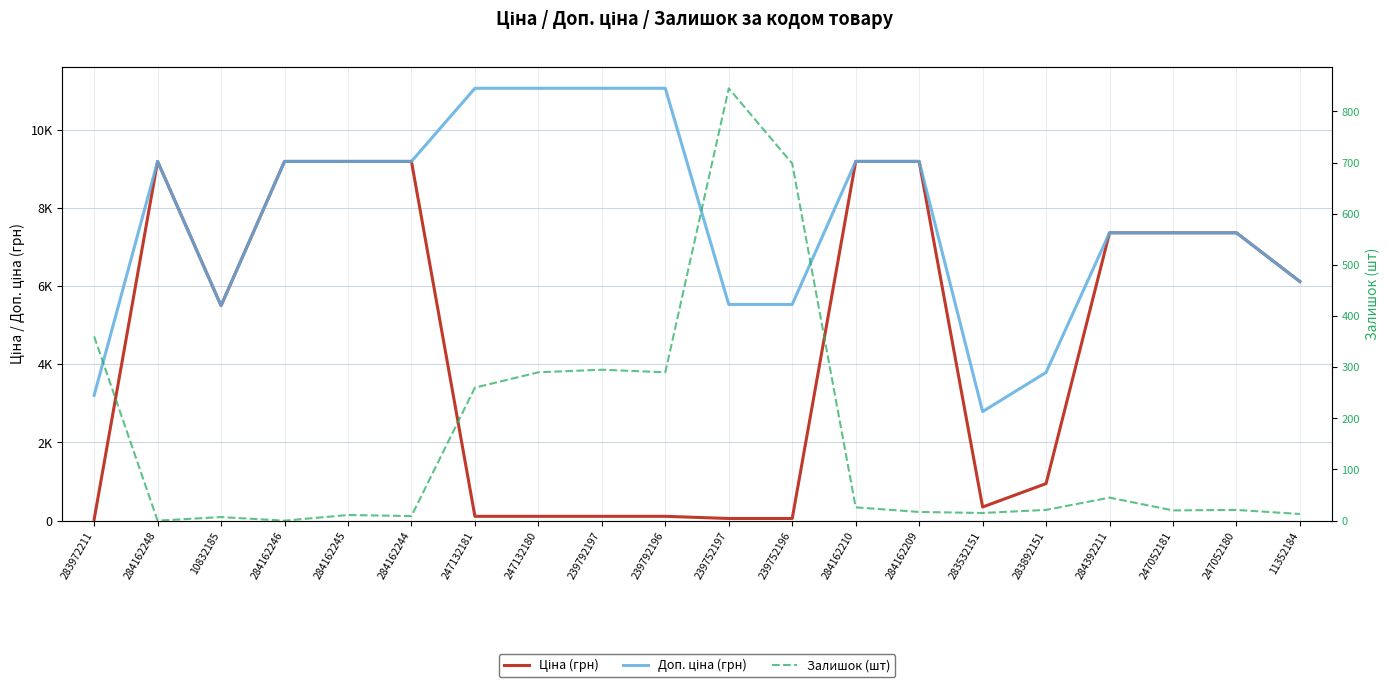

What is the highest value of the Доп. ціна (грн) series?

11055.0